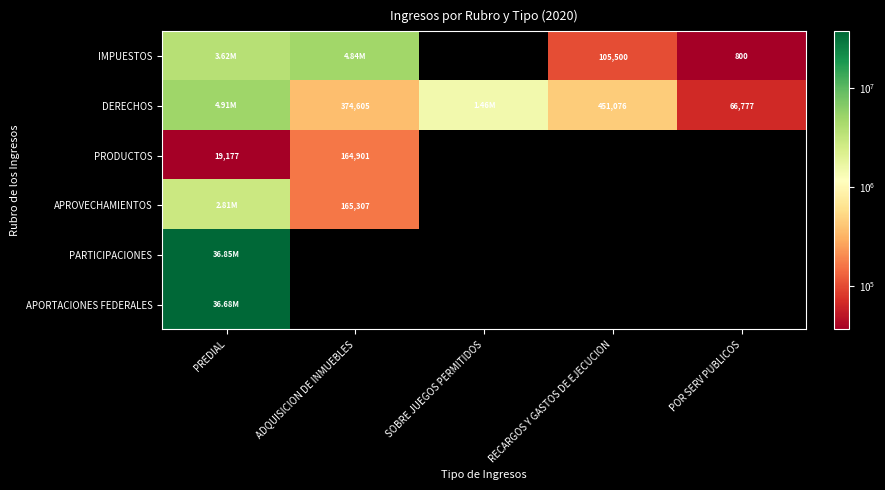

Between RECARGOS Y GASTOS DE EJECUCION and PREDIAL, which is larger?

PREDIAL